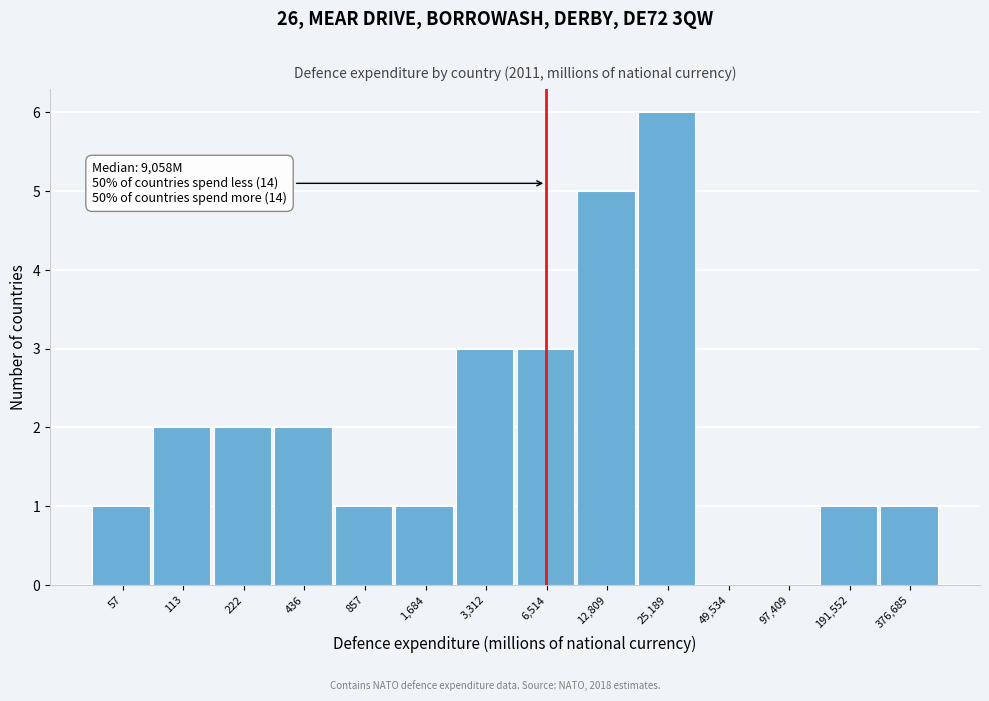

Reading left to right, transcribe all the data shown in this chart.

57=1	113=2	222=2	436=2	857=1	1,684=1	3,312=3	6,514=3	12,809=5	25,189=6	49,534=0	97,409=0	191,552=1	376,685=1